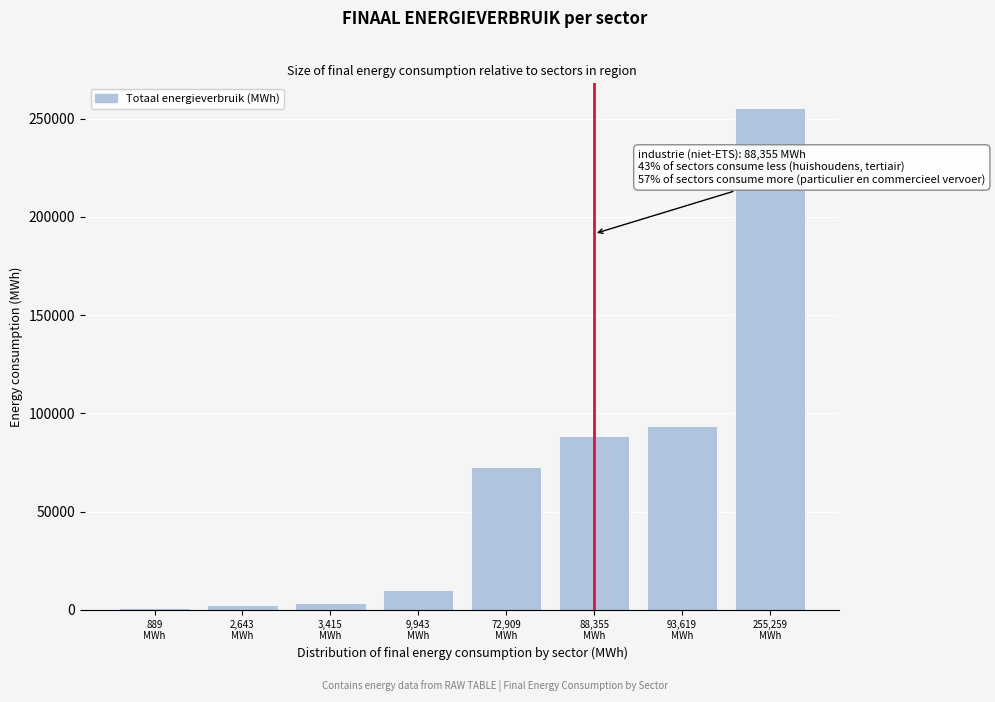

What is the maximum value shown in the chart?

255259.0